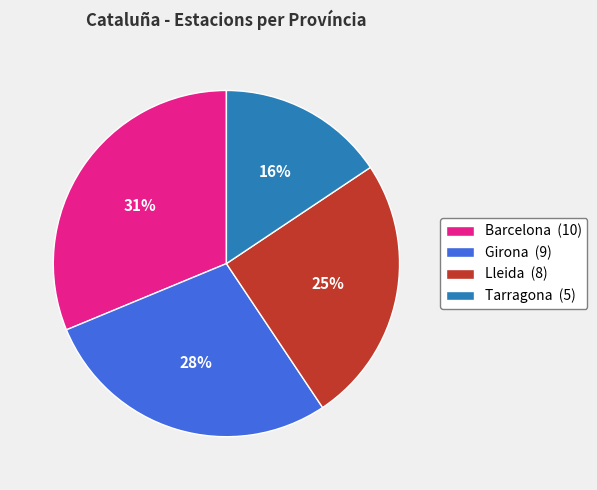

The Barcelona slice represents 44% of the pie. True or false?

False